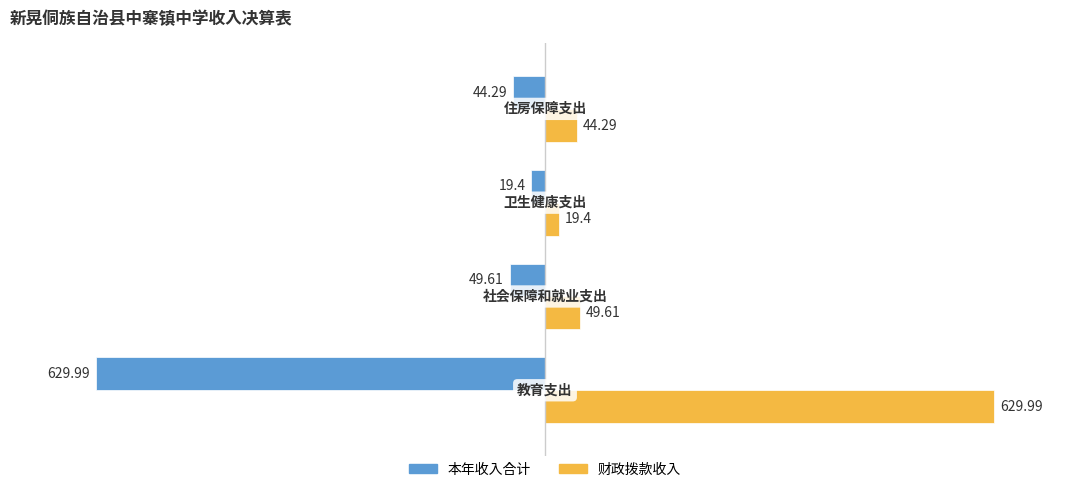

Rank the series by their maximum value, from highest to lowest.

财政拨款收入, 本年收入合计